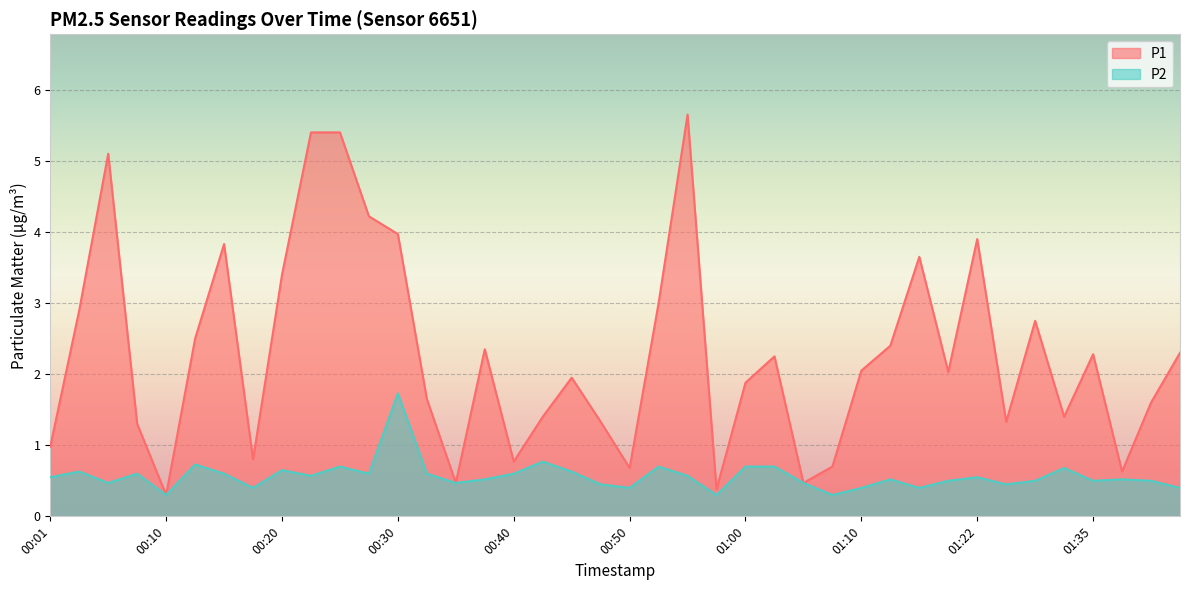

The value of P1 at 00:23 is 7.9. True or false?

False